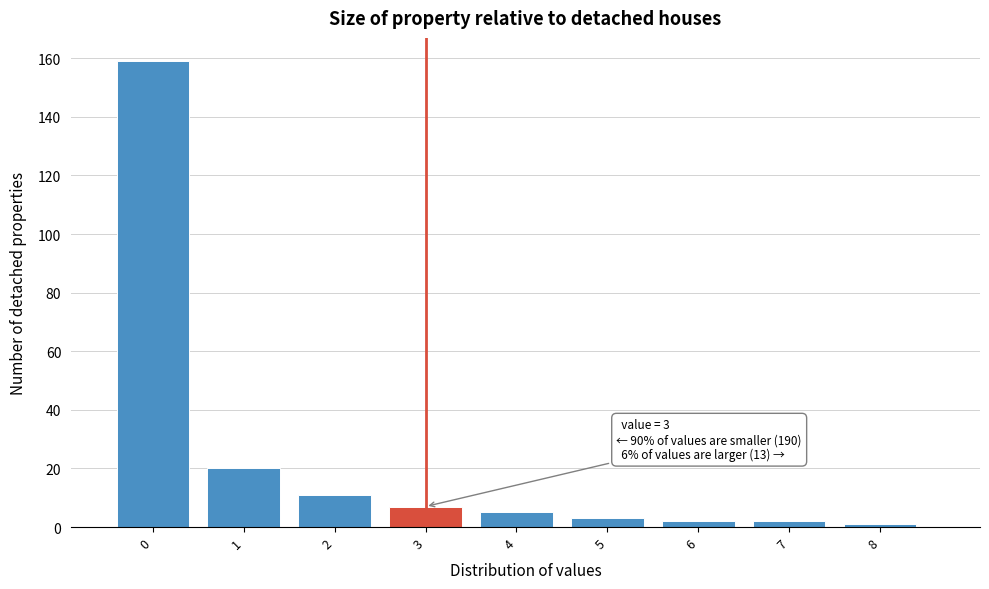

Reading right to left, transcribe all the data shown in this chart.

8=1	7=2	6=2	5=3	4=5	3=7	2=11	1=20	0=159